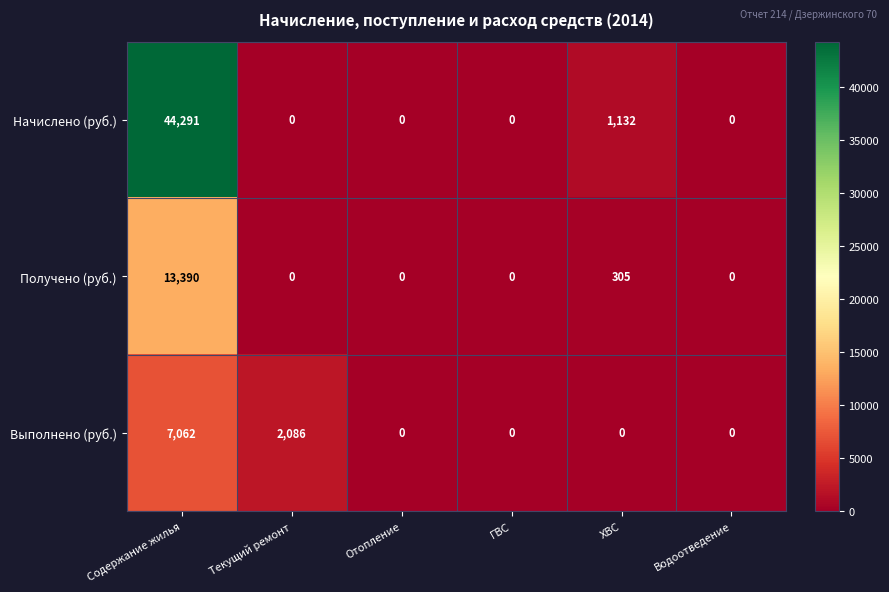

At which category is the sum across all series the highest?

Содержание жилья